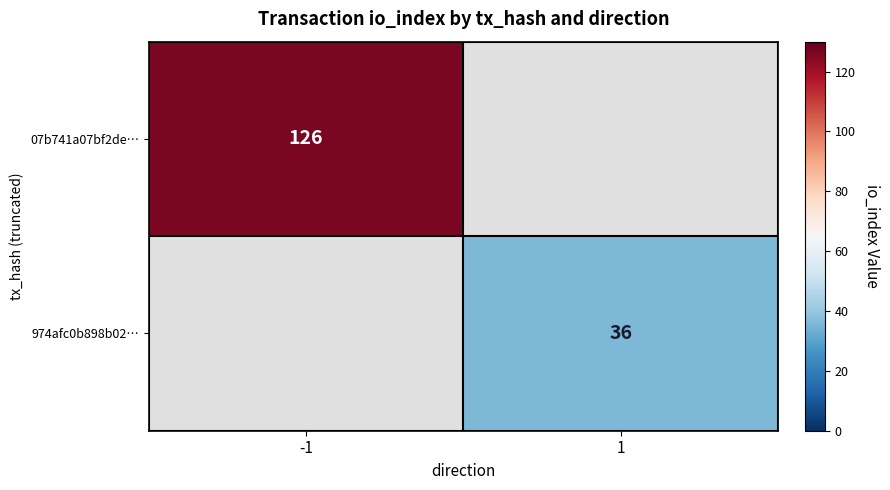

Is it true that 974afc0b898b02… equals 58 at 1?

False